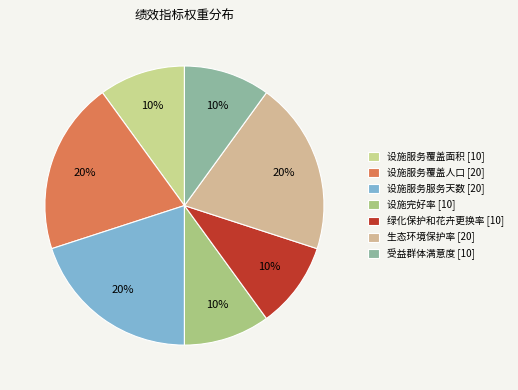

Is it true that 受益群体满意度 is 10% of the pie?

True